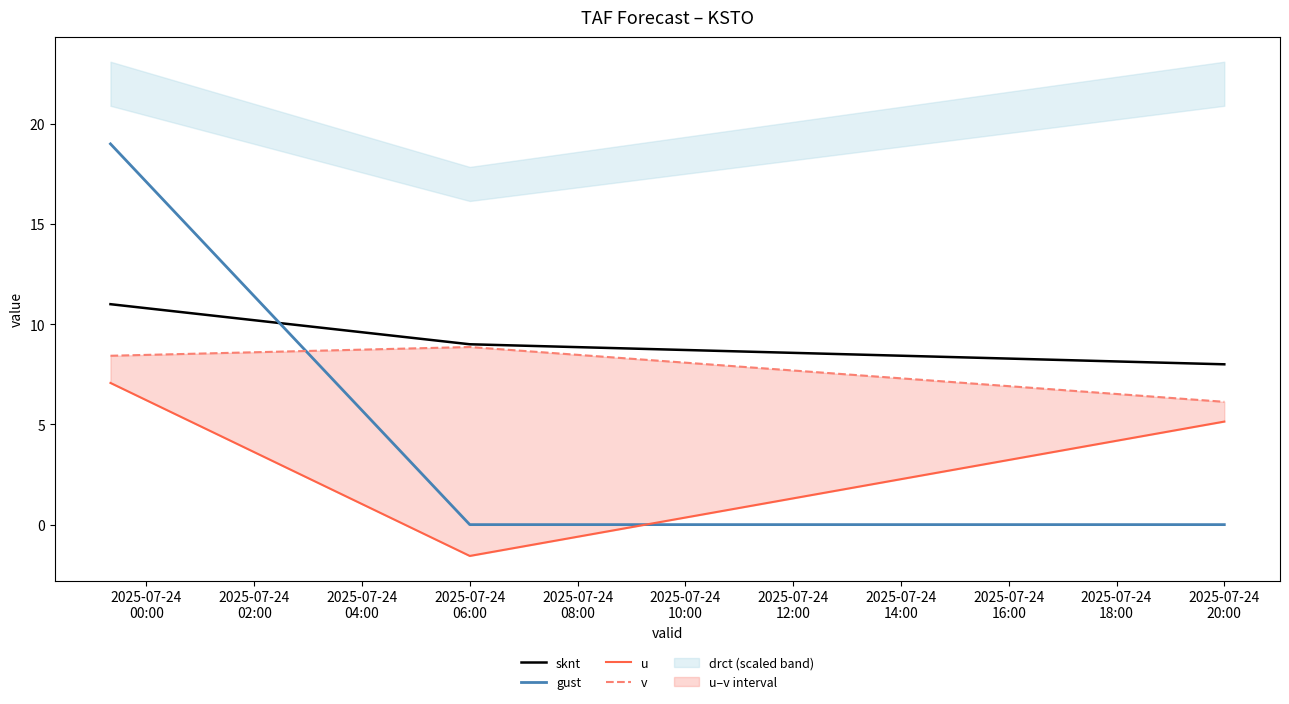

List the series in order of their overall mean, highest first.

sknt, v, gust, u